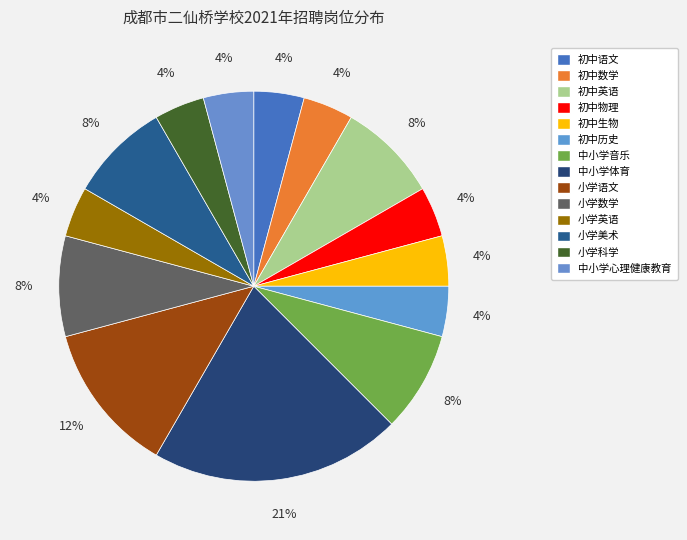

How many slices are in this pie chart?

14